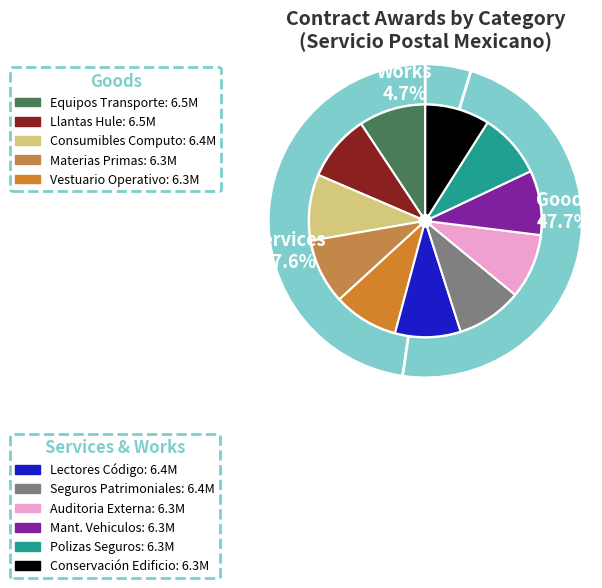

Which slice is the smallest?

works